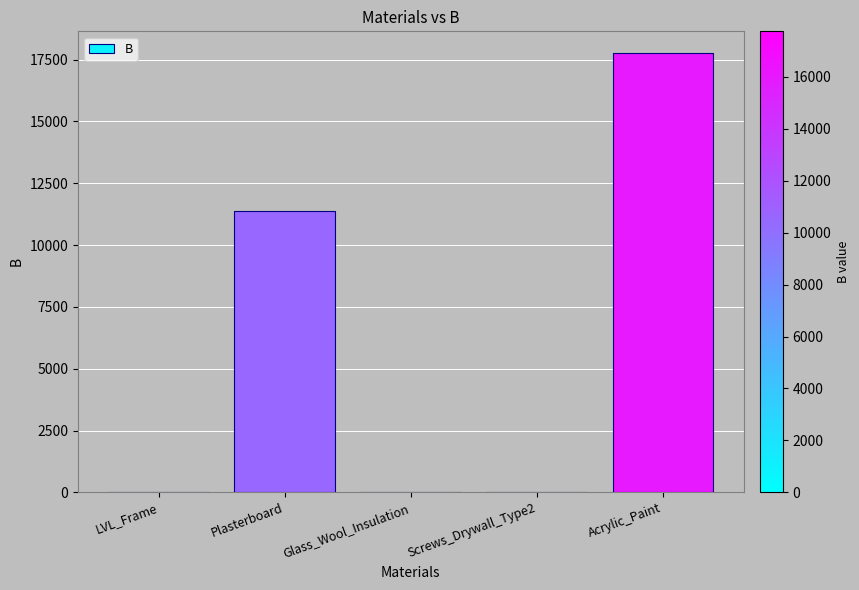

What is the average value?

5829.5